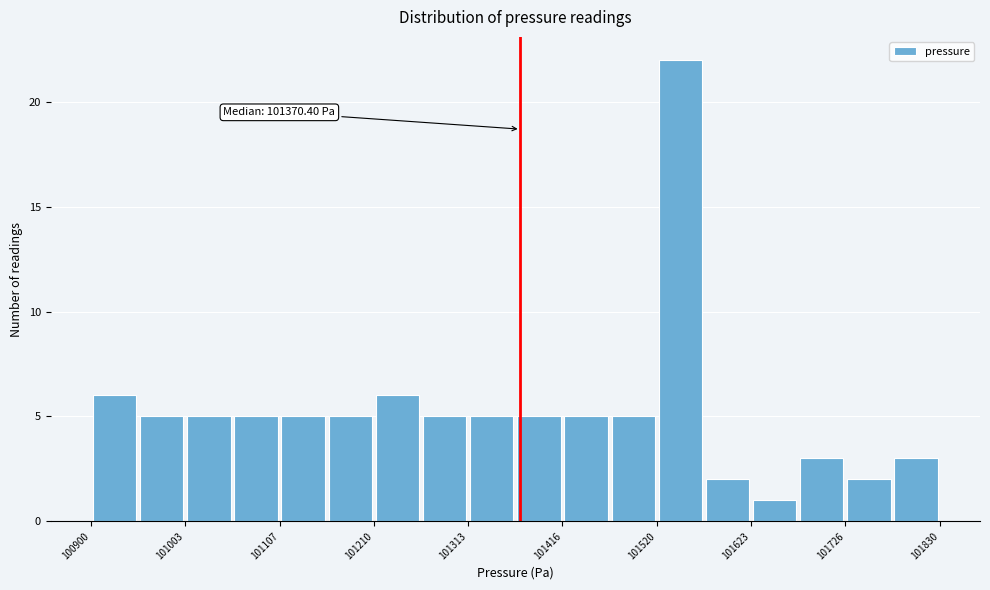

Around what value on the x-axis is the tallest bar? Give the approximate position of its centre, as read against the axis.

101540